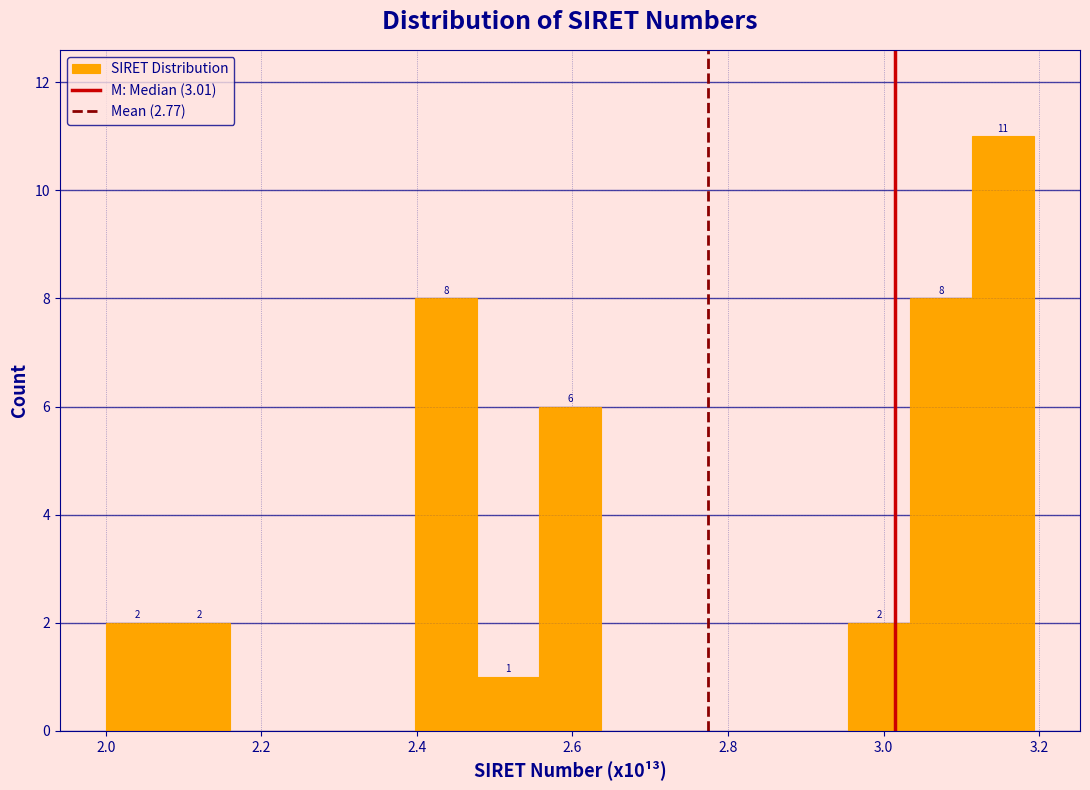

Around what value on the x-axis is the tallest bar? Give the approximate position of its centre, as read against the axis.

3.16